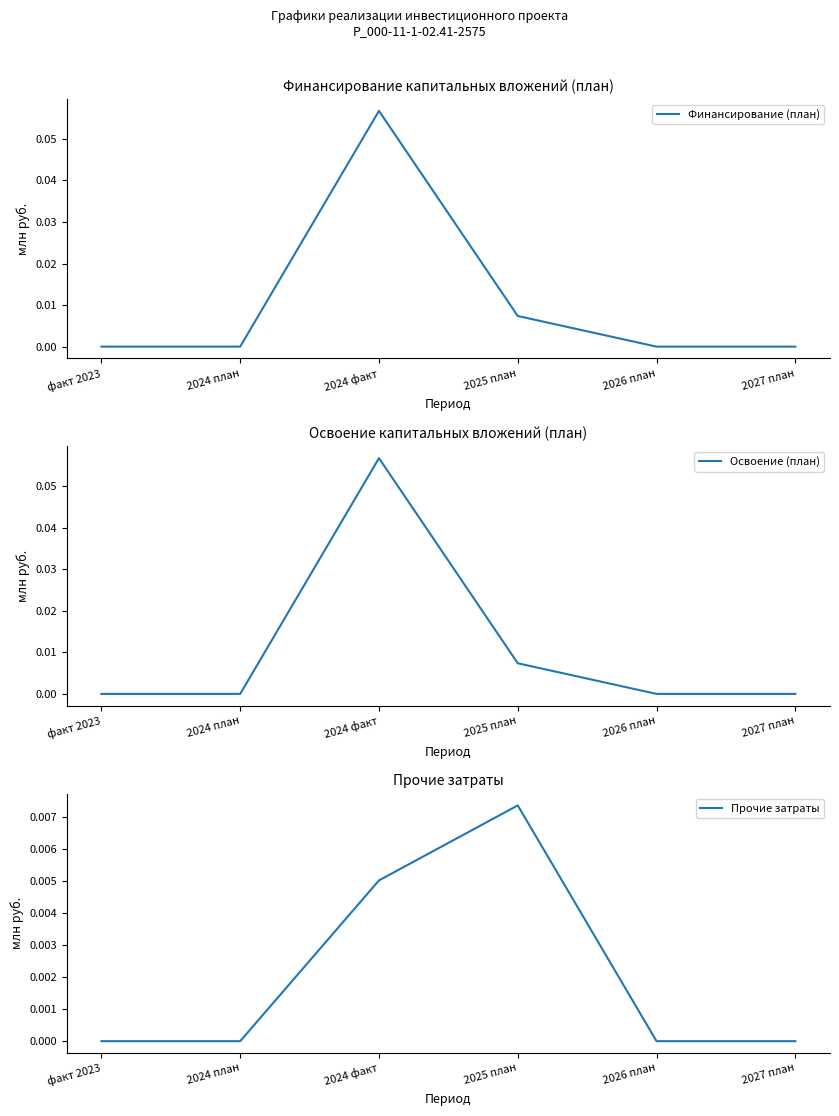

True or false: Финансирование (план) and Прочие затраты cross at least once.

False